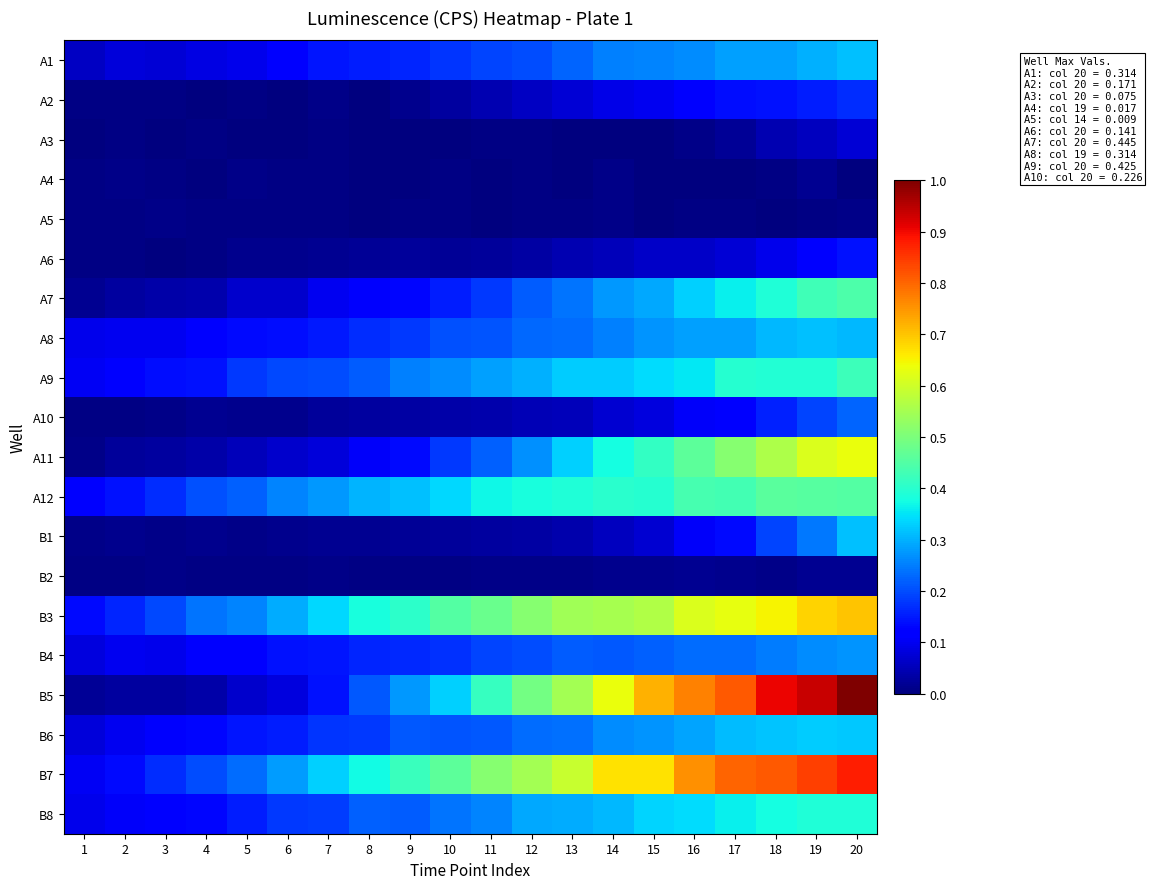

Which series has the largest total across all categories?

B7